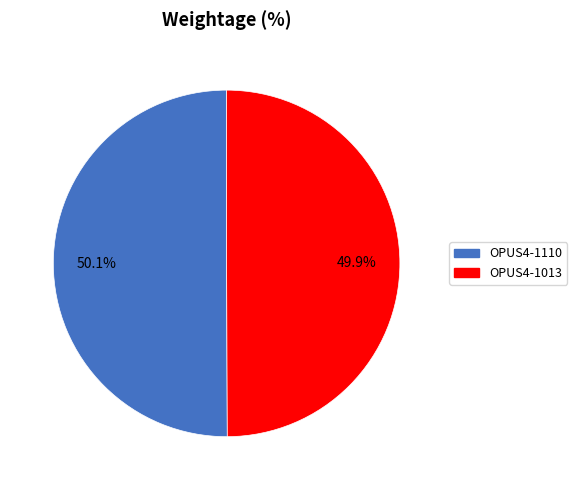

To the nearest percent, what is the combined percentage of OPUS4-1110 and OPUS4-1013?

100%